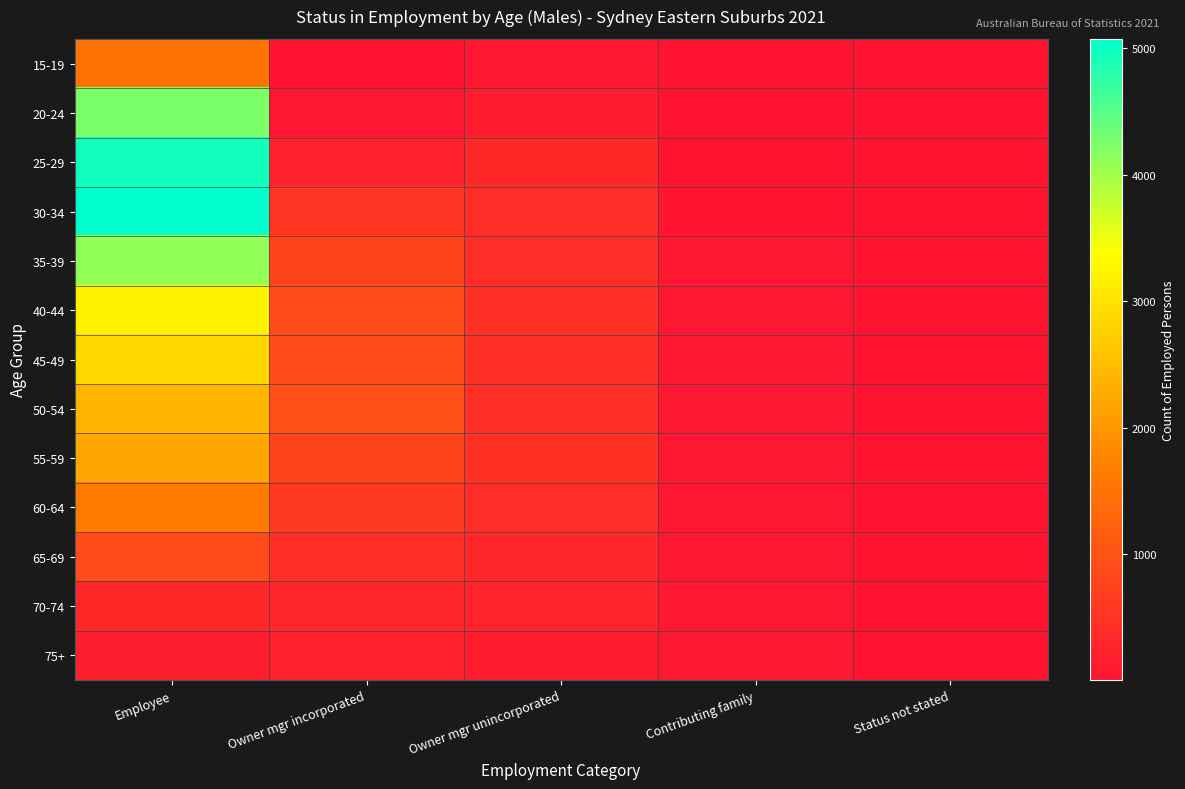

How many distinct data groups are displayed?

13